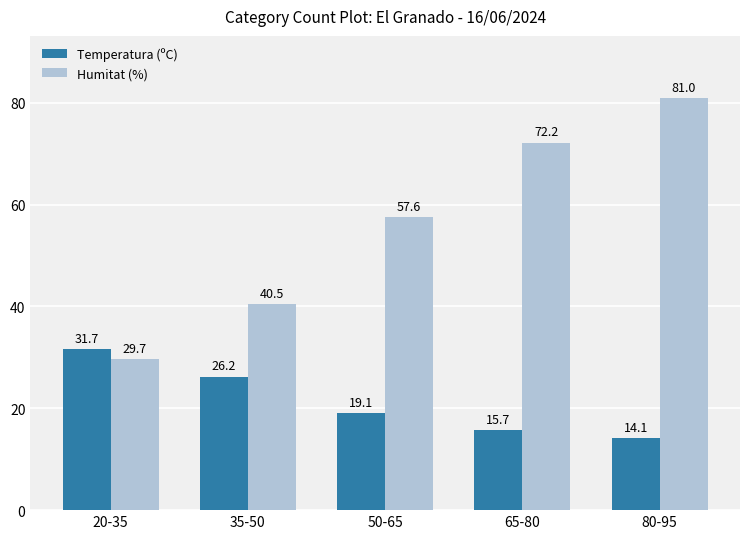

Which category has the highest value in the Humitat (%) series?

80-95